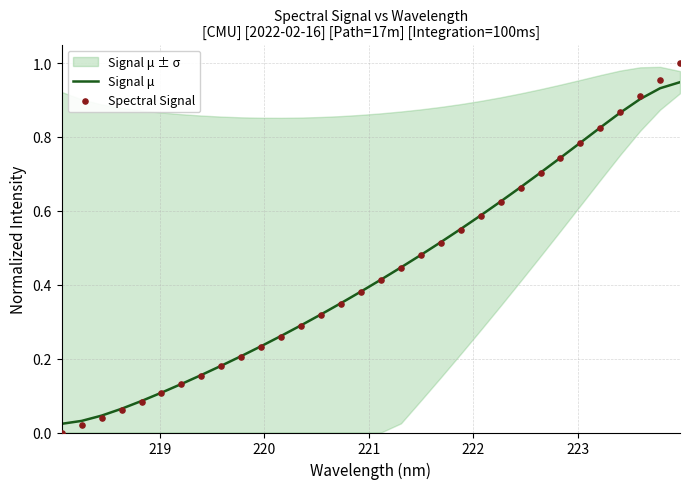

Is the value of Spectral Signal at 31 greater than the value of Signal μ at 220?

Yes